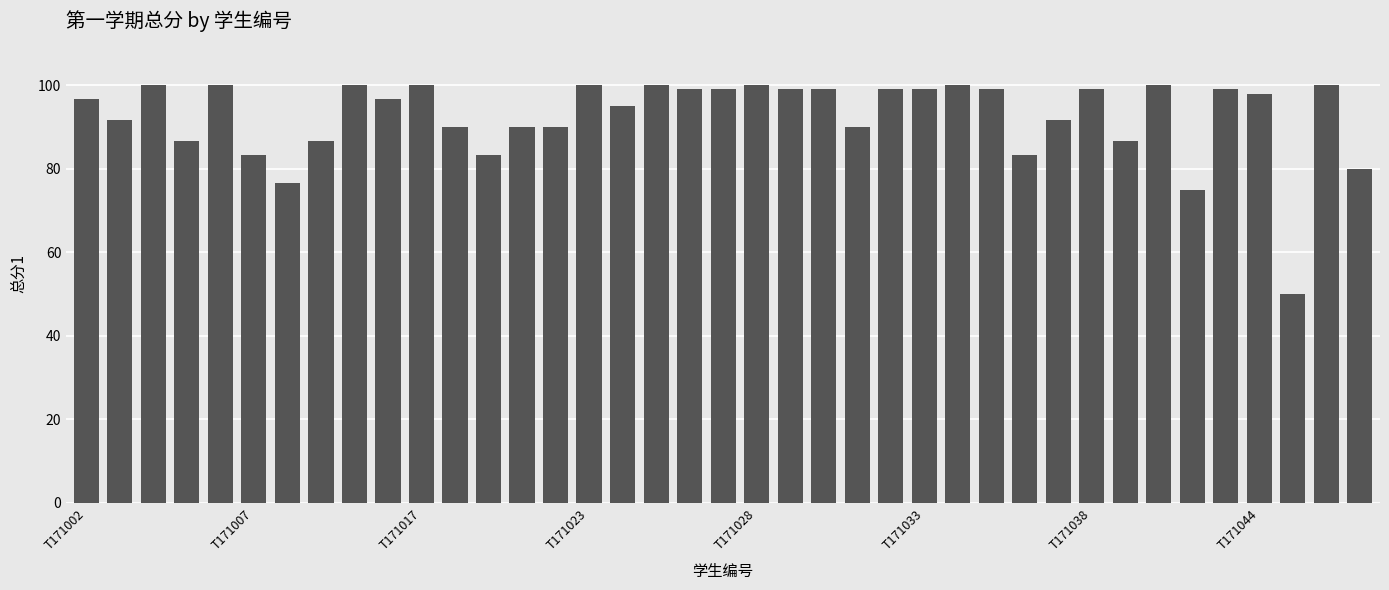

What is the difference between the second highest and second lowest values?

25.0